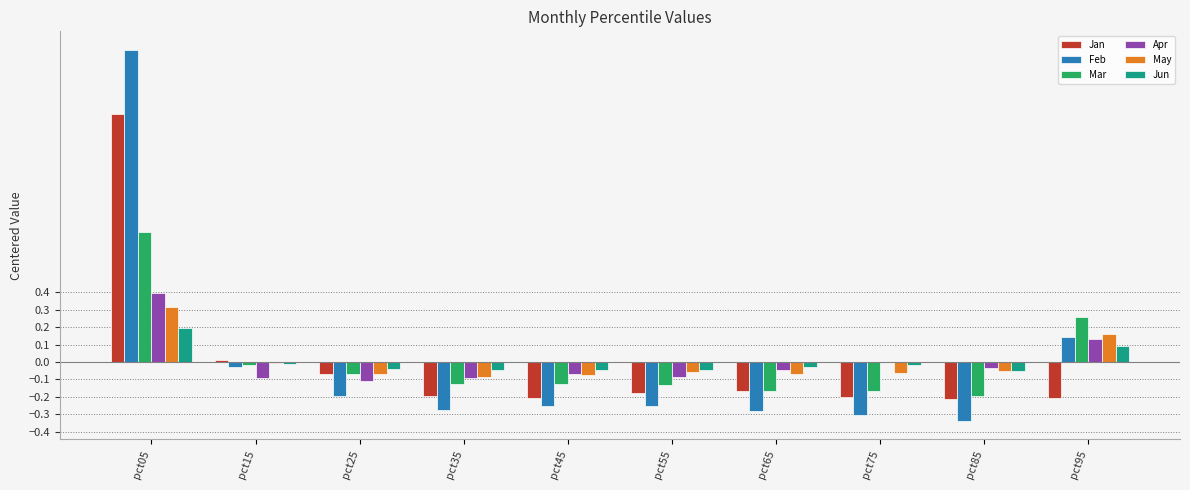

Are the bars grouped side by side (vs. stacked)?

Yes